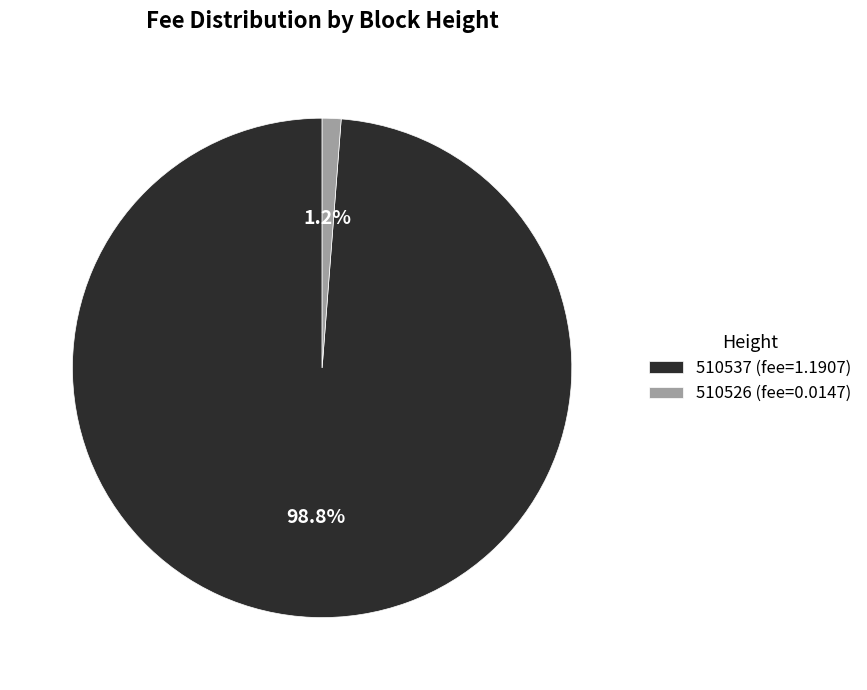

Combined, do 510537 and 510526 account for over 50%?

Yes